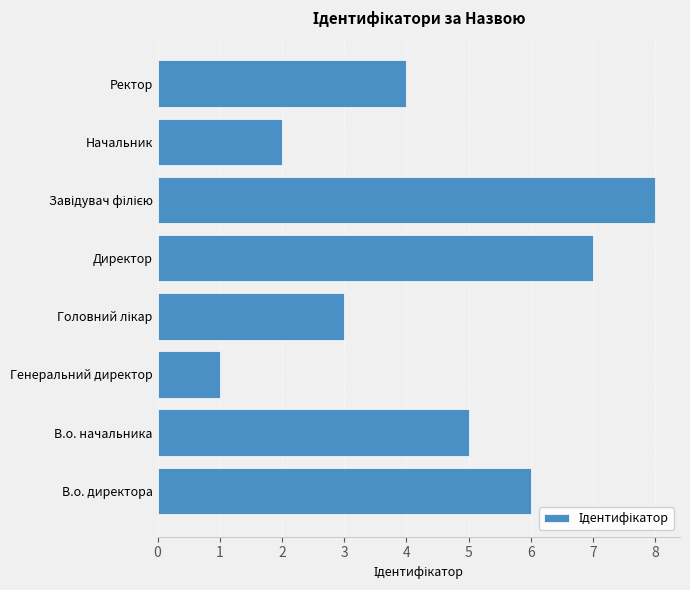

How many data points are less than 5?

4